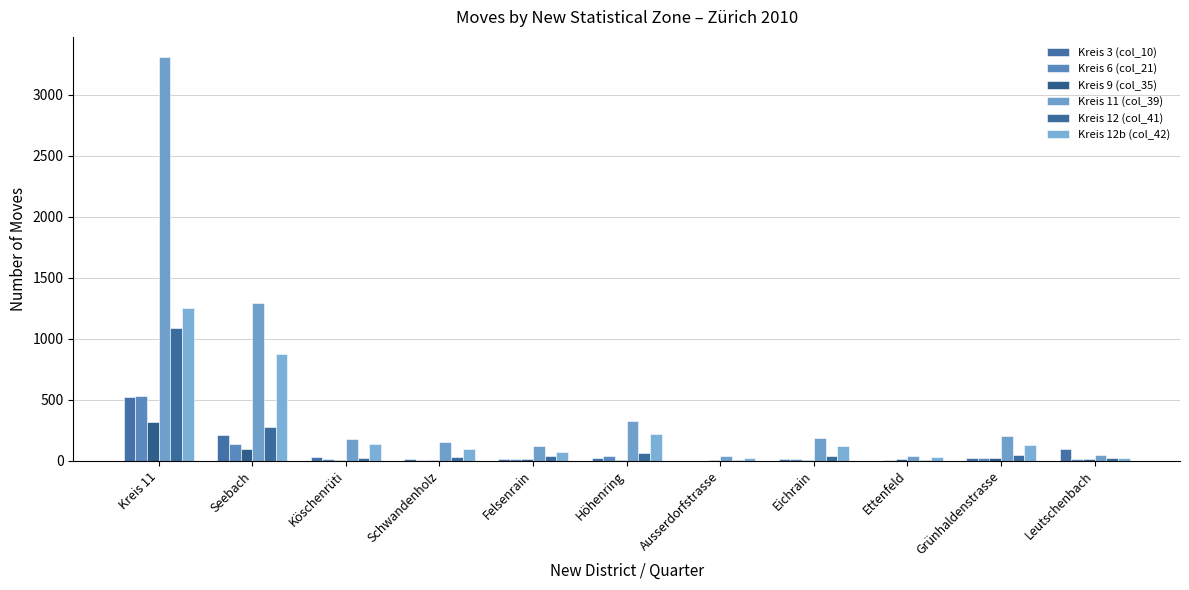

What are all the series names shown in the legend?

Kreis 3 (col_10), Kreis 6 (col_21), Kreis 9 (col_35), Kreis 11 (col_39), Kreis 12 (col_41), Kreis 12b (col_42)